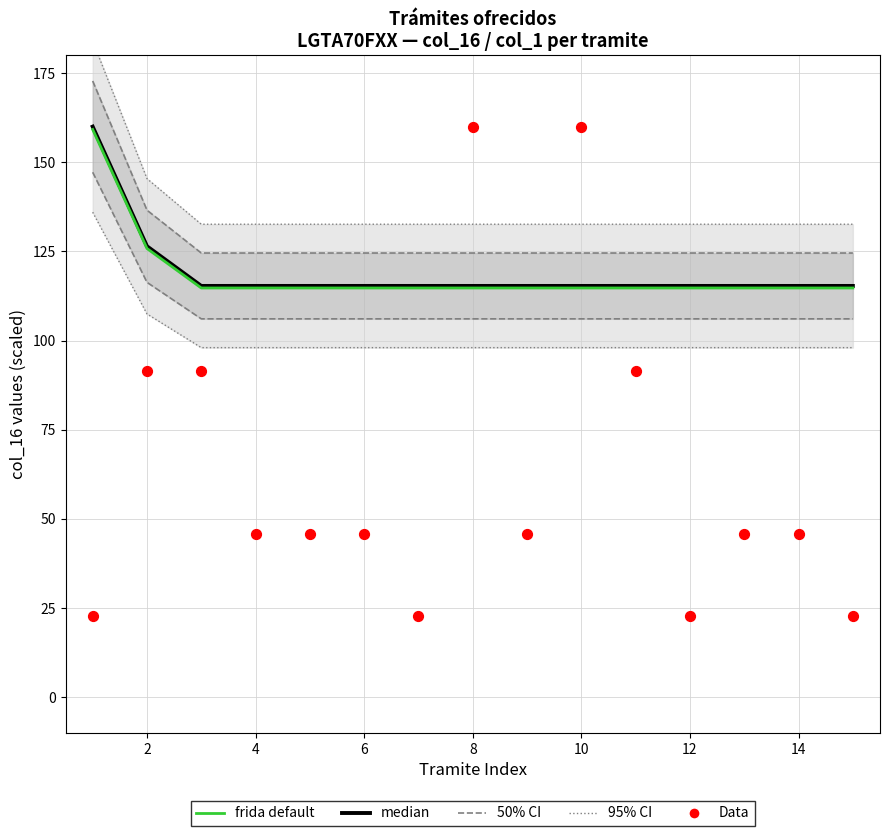

What are all the series names shown in the legend?

95% CI, 50% CI, median, frida default, Data